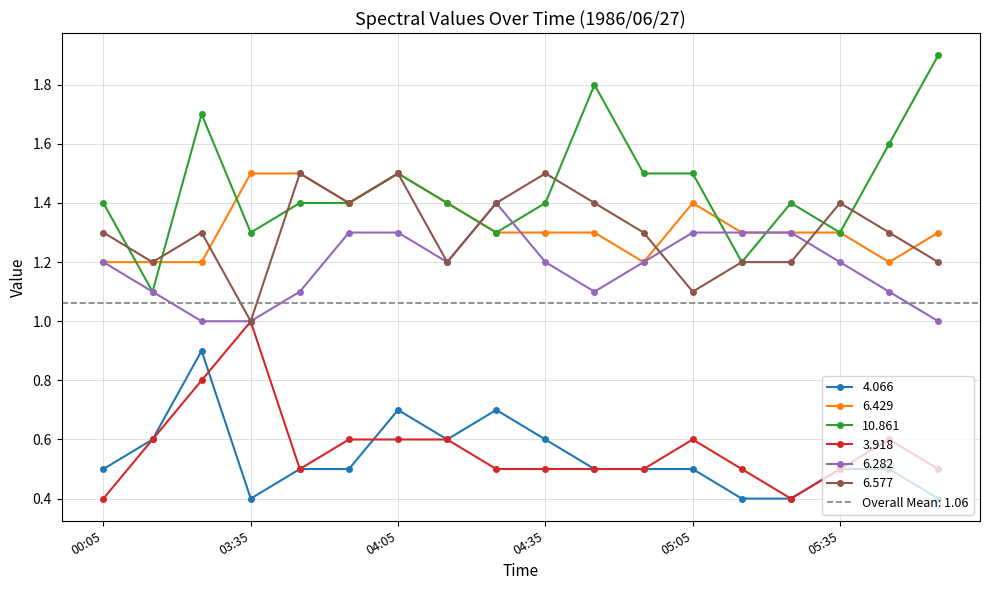

What is the difference between the maximum and second lowest values in the 4.066 series?

0.5